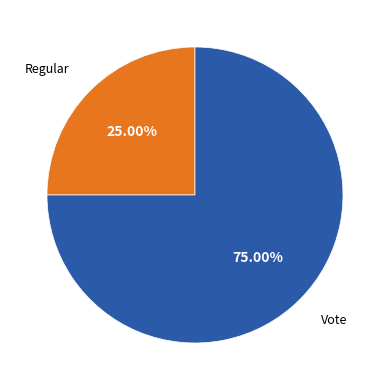

Is there a majority slice in this chart?

Yes